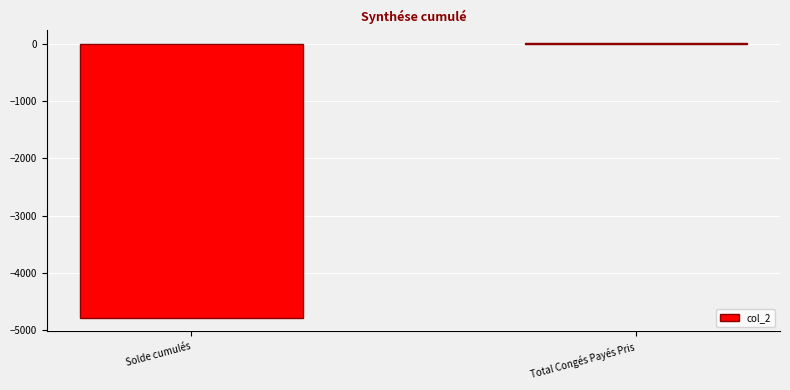

What is the difference between the values at Total Congés Payés Pris and Solde cumulés?

4798.4